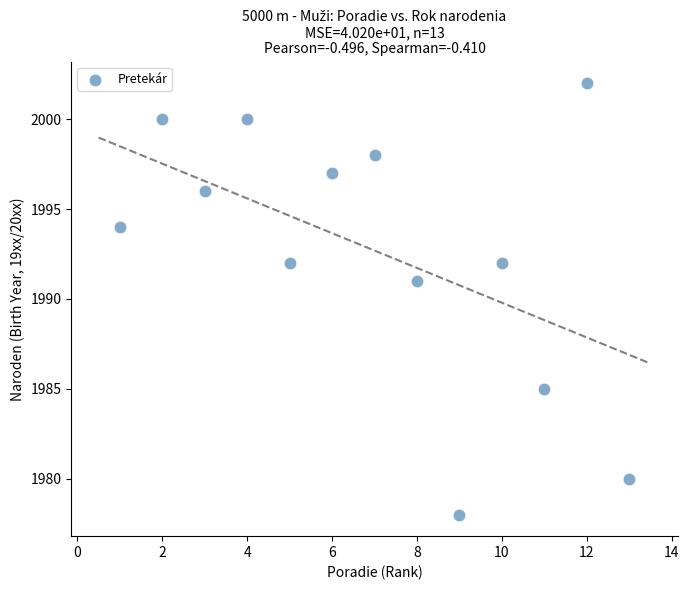

What Y value in the scatter plot is closest to 1990?

1991